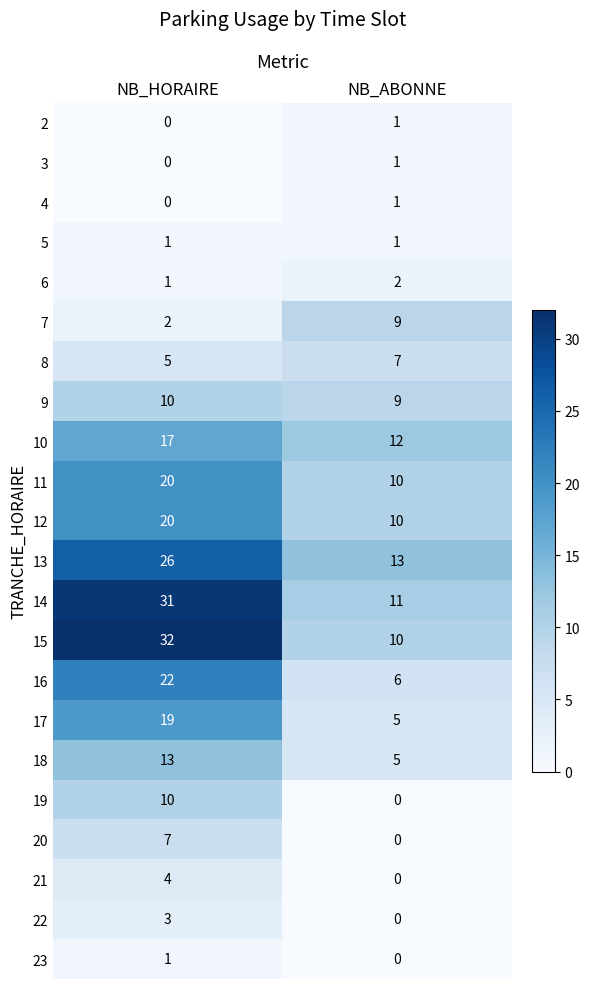

What is the difference between the maximum and minimum values in the 13 series?

13